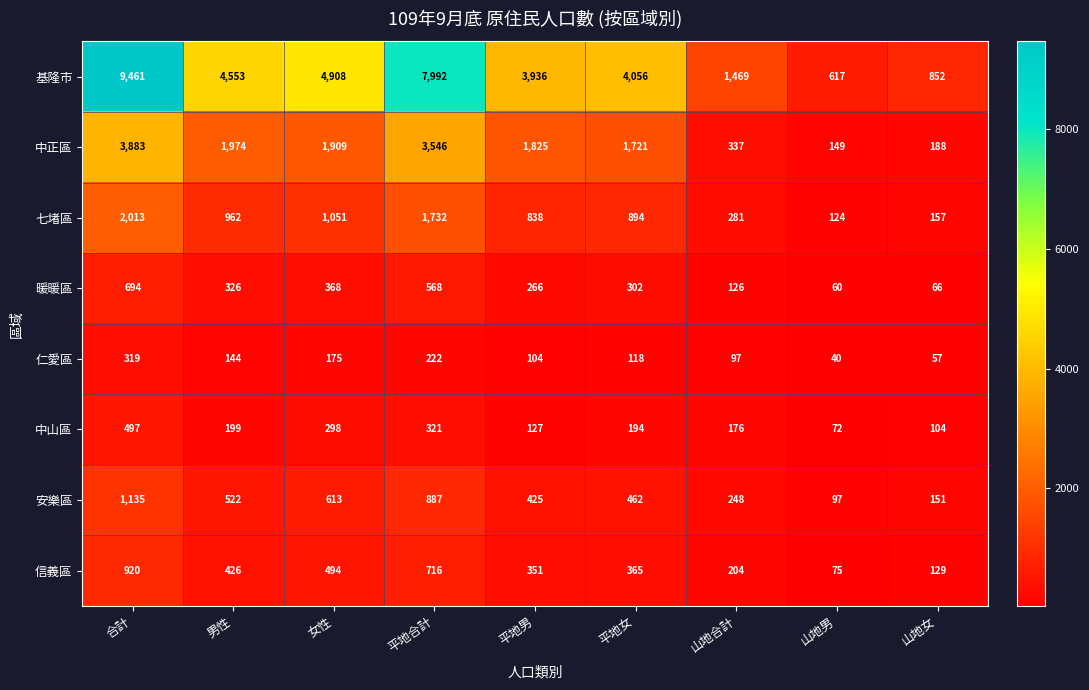

Rank the series at 山地合計 from lowest to highest value.

仁愛區, 暖暖區, 中山區, 信義區, 安樂區, 七堵區, 中正區, 基隆市